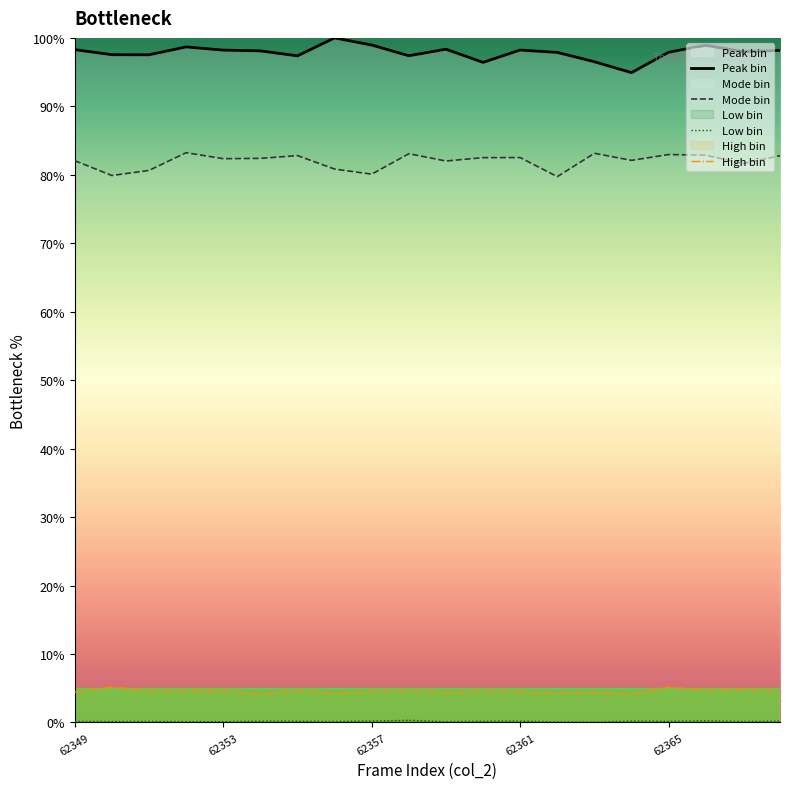

What is the maximum value shown in the chart?

100.0